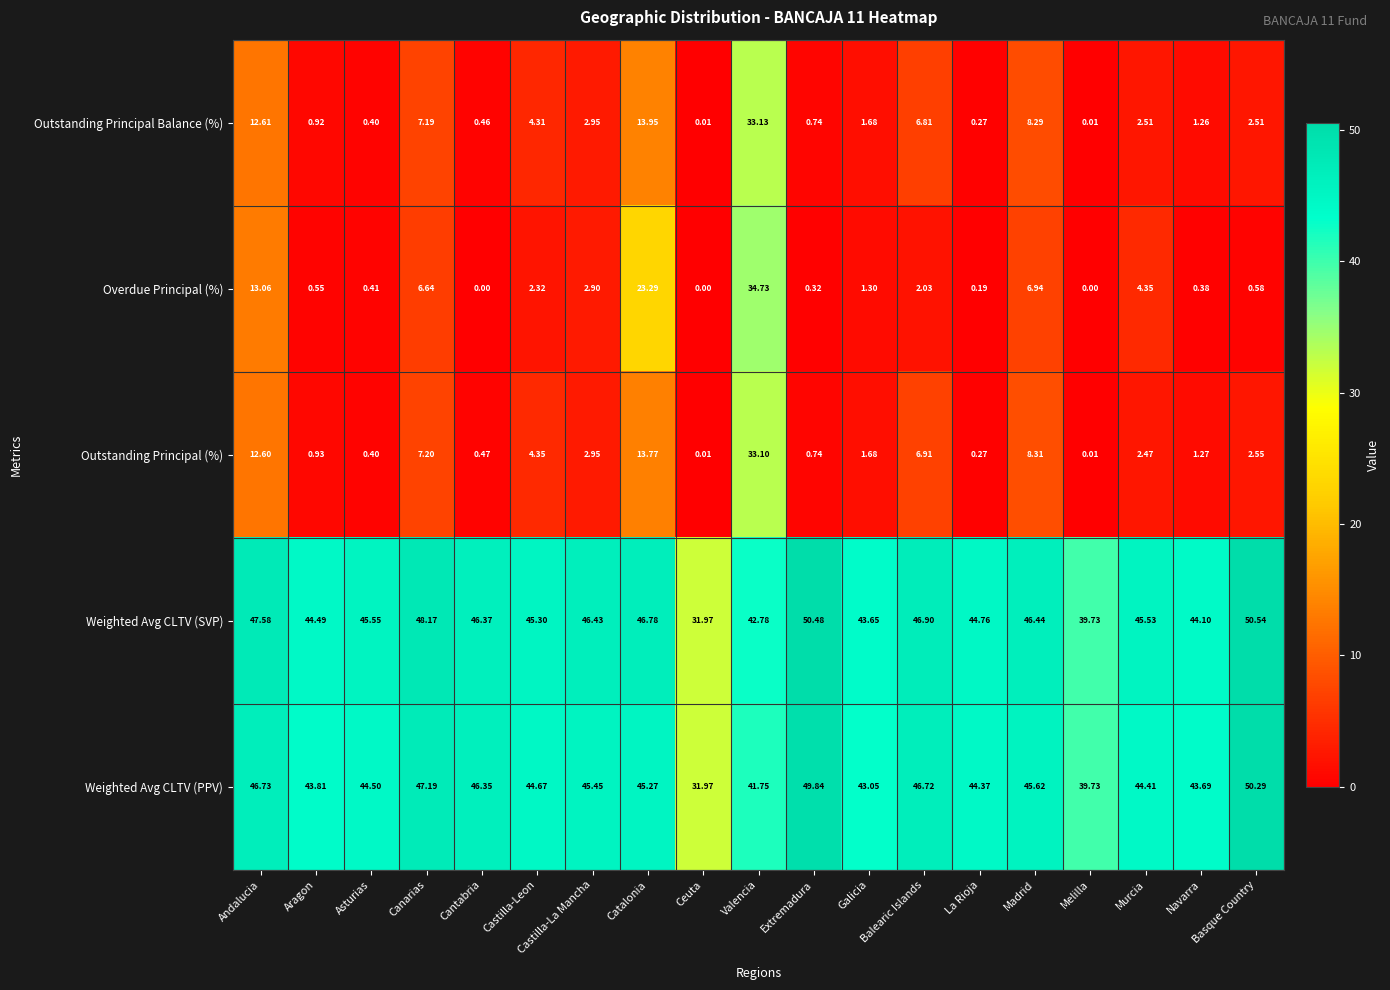

At which label is Overdue Principal (%) closest to 17?

Andalucia